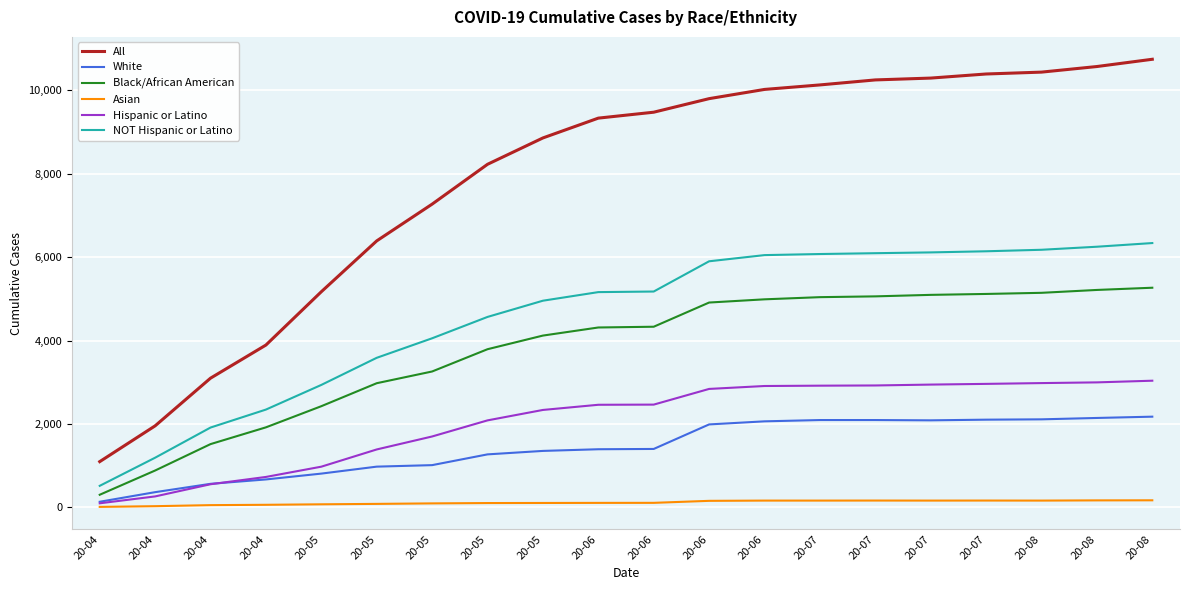

The value of Asian at 20-06 is 109. True or false?

True